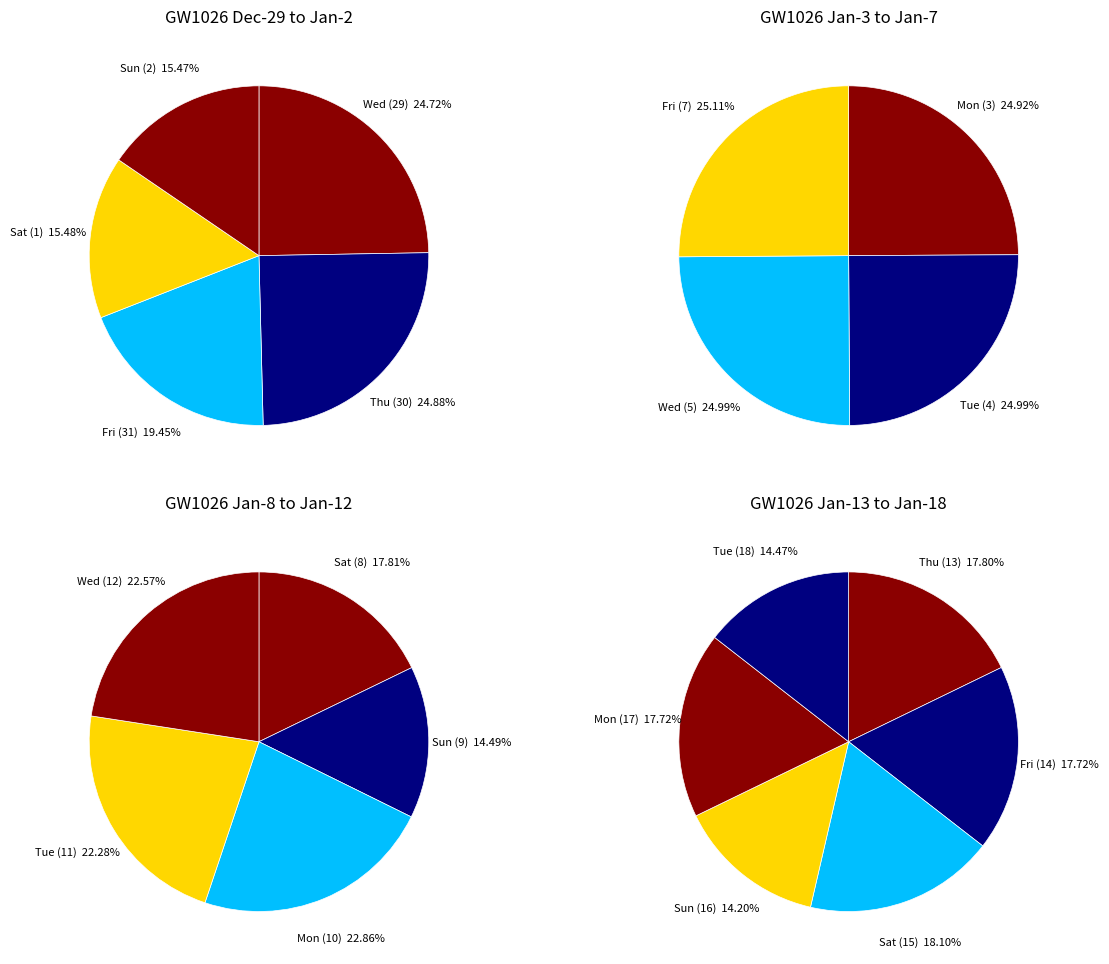

What is the smallest slice in the pie chart?

Sun (2)